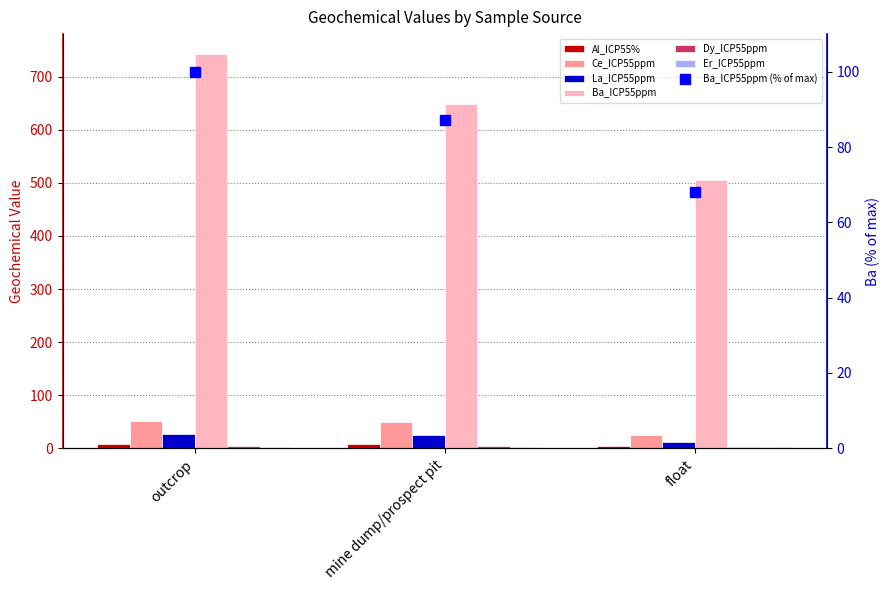

At which category is the sum across all series the highest?

outcrop